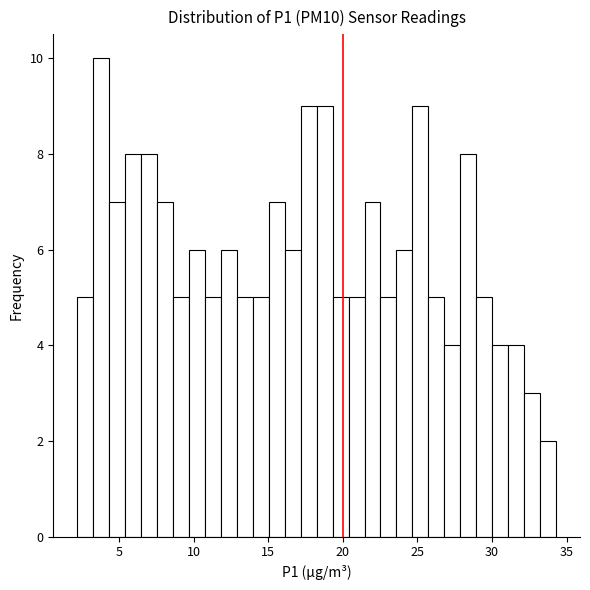

Read against the x-axis, roughly where is the centre of the tallest bar?

4.0